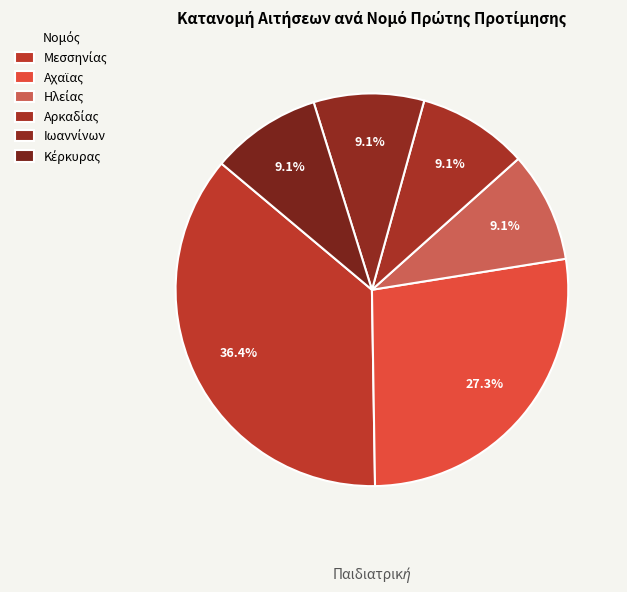

Is Μεσσηνίας the majority of the pie?

No